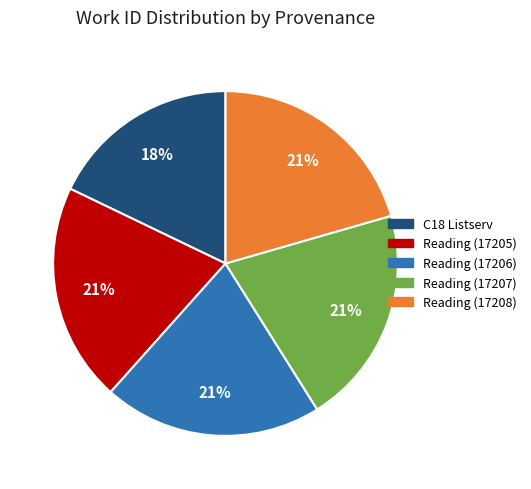

What is the ratio of the value at Reading (17206) to the value at Reading (17208)?

1.0